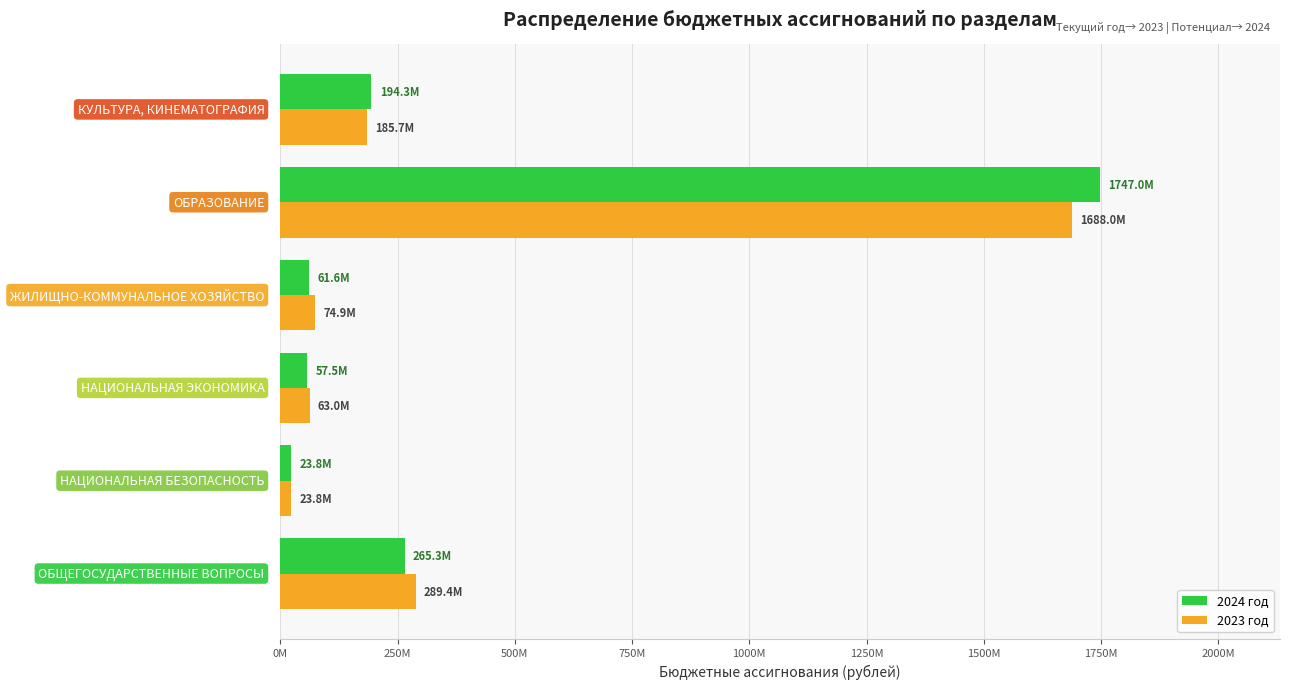

What position from the left is 1250M?

6